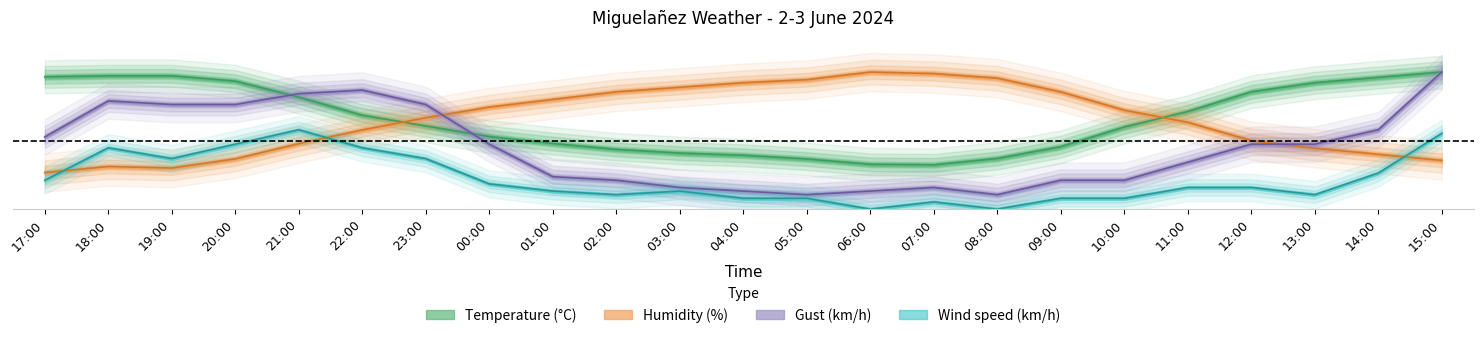

What is the difference between the maximum and minimum values in the temperature series?

0.7